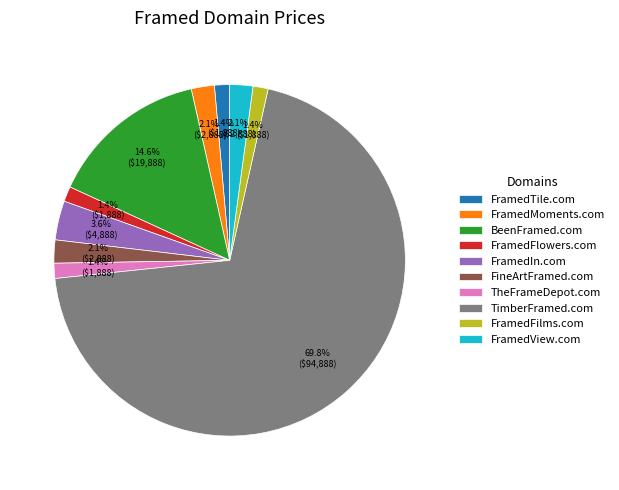

True or false: BeenFramed.com accounts for 15% of the total.

True